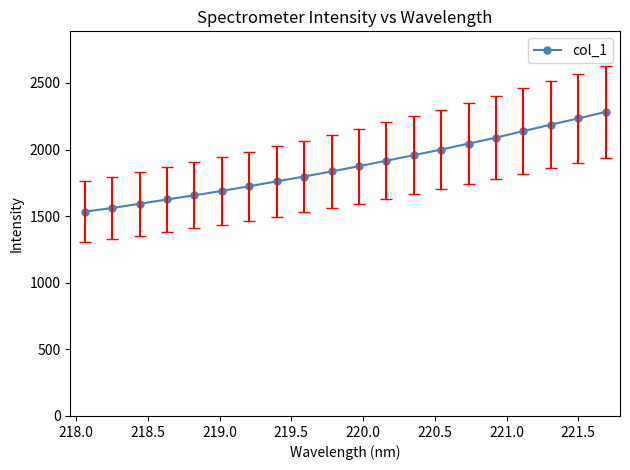

What is the value of the 8th point from the left?

1761.3